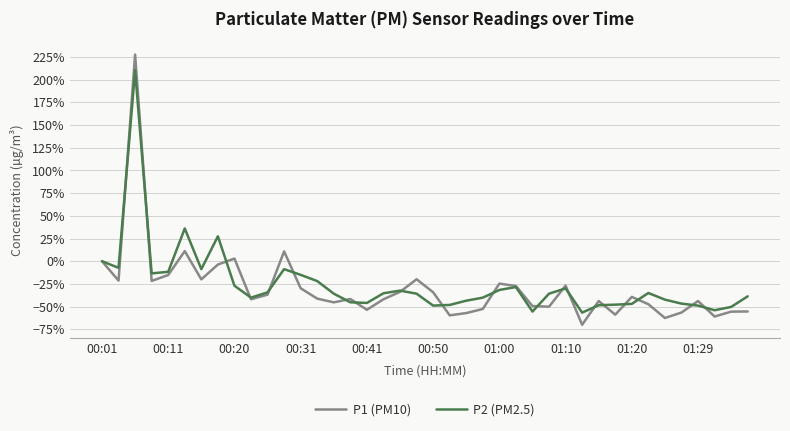

What are all the series names shown in the legend?

P1 (PM10), P2 (PM2.5)